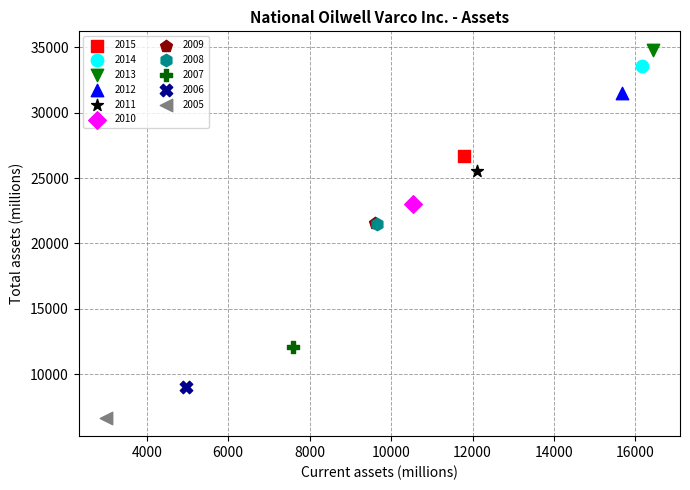

What are all the series names shown in the legend?

2015, 2014, 2013, 2012, 2011, 2010, 2009, 2008, 2007, 2006, 2005